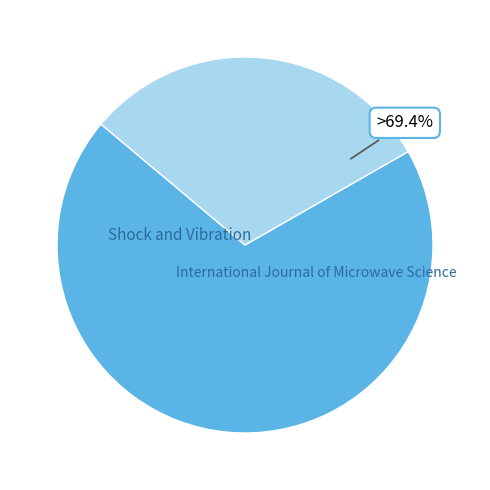

Between International Journal of Microwave Science and Shock and Vibration, which is larger?

Shock and Vibration